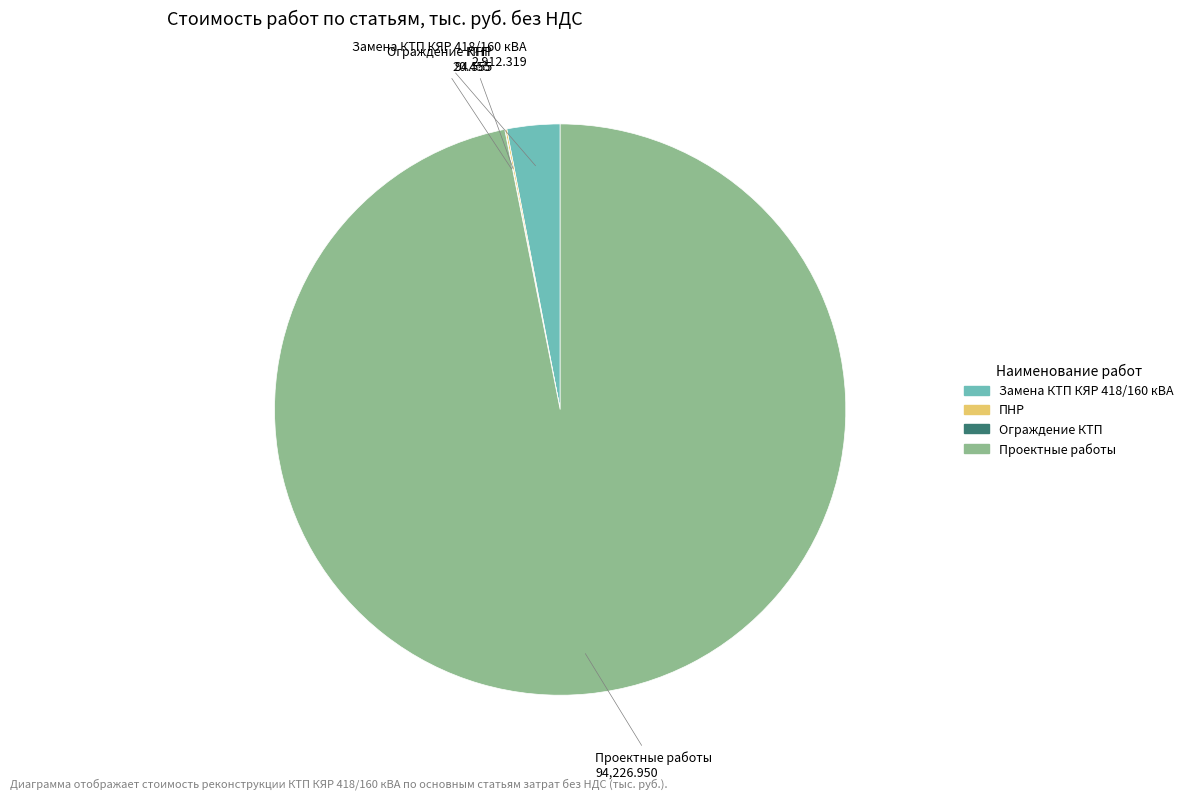

Does Проектные работы account for over 50% of the chart?

Yes